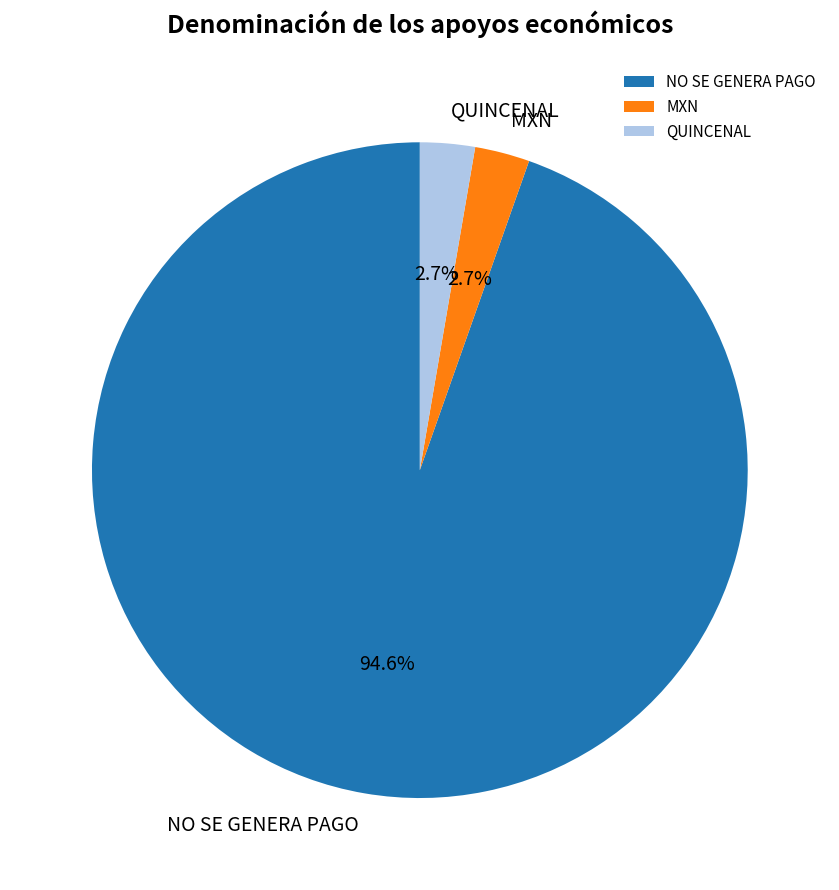

What is the largest slice in the pie chart?

NO SE GENERA PAGO